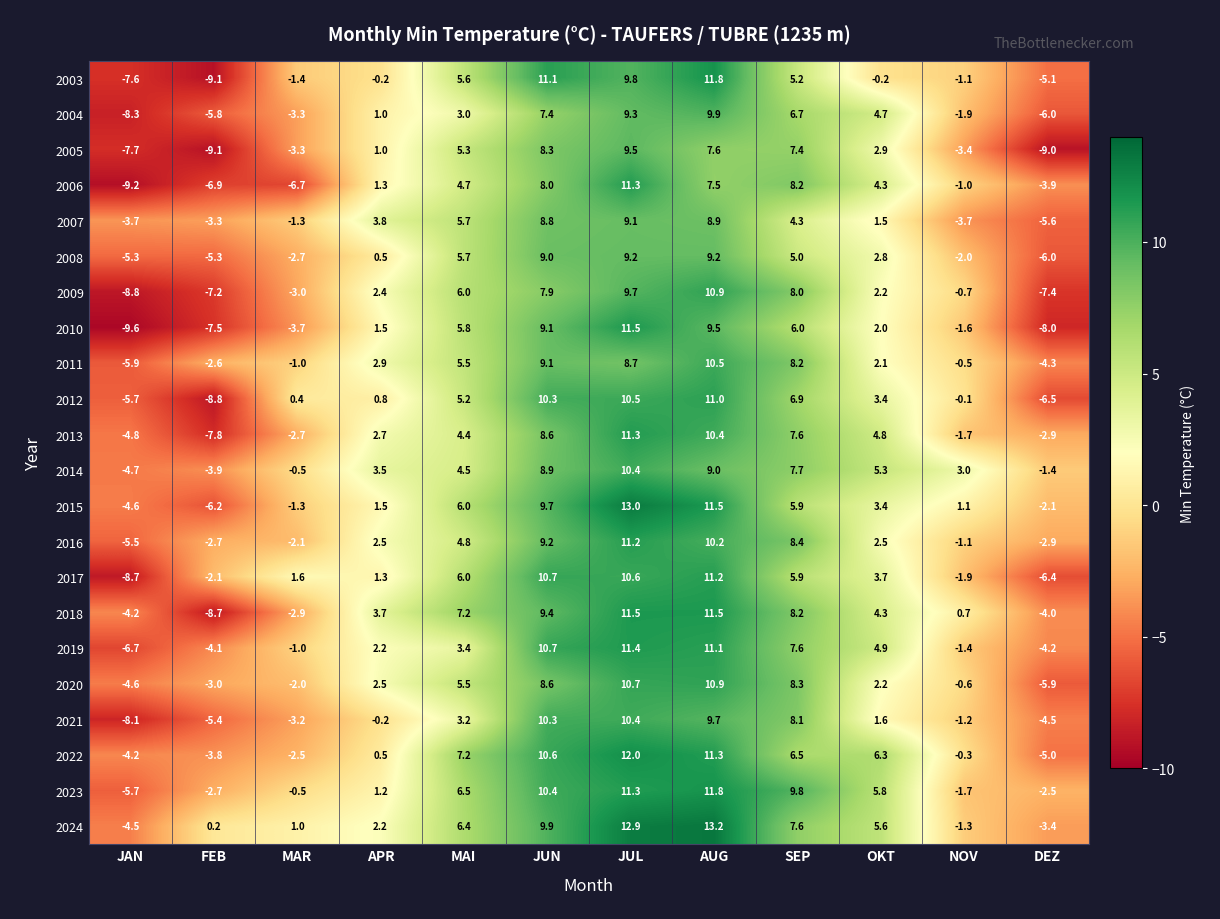

Which category has the highest value across all series?

AUG